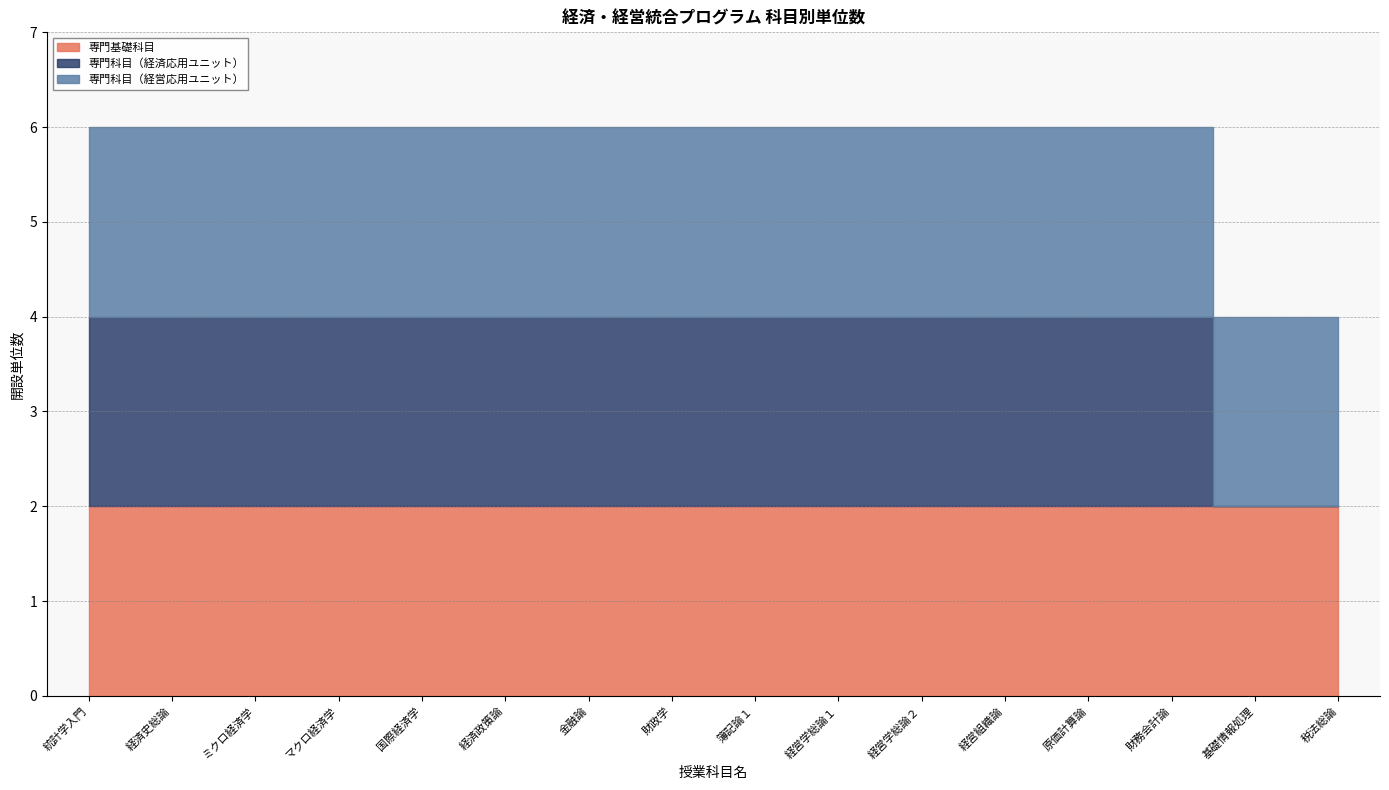

Is it true that 専門科目（経営応用ユニット） equals 3 at 経済史総論?

False